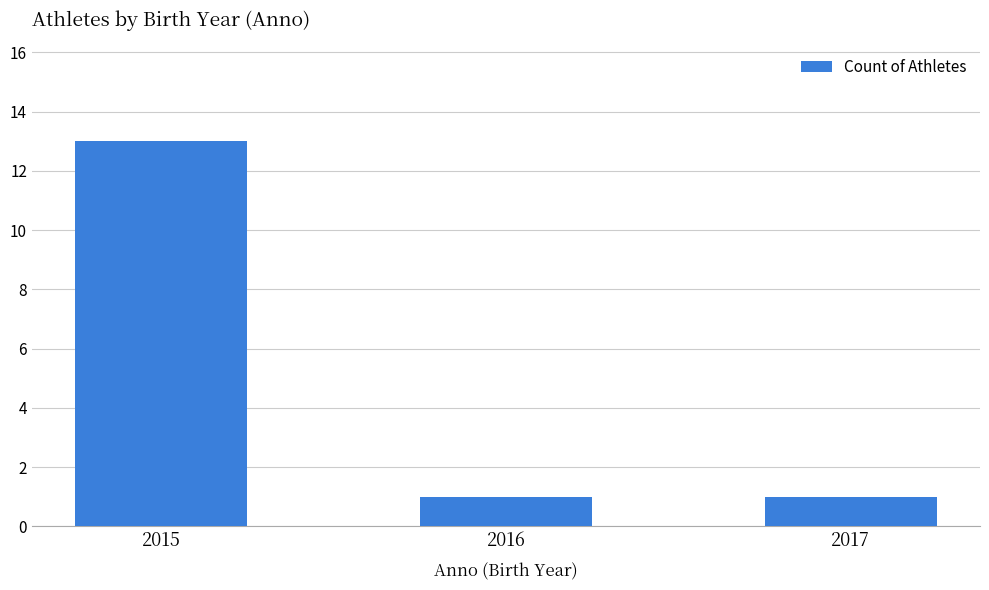

What is the sum of all values?

15